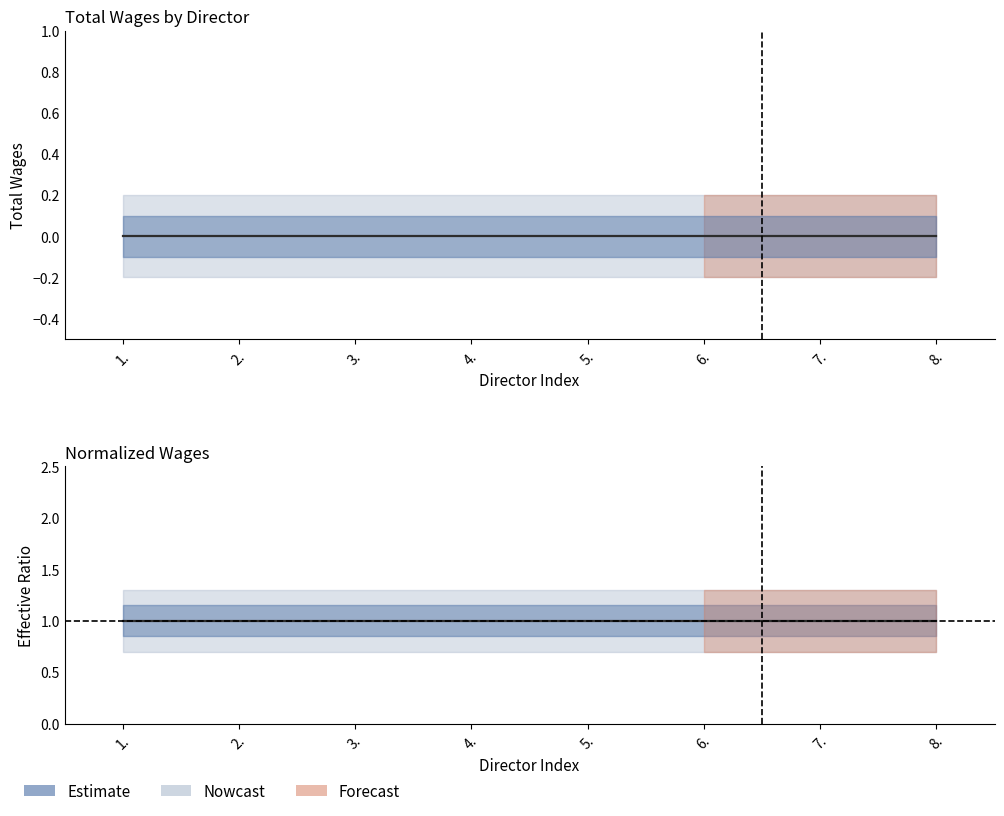

Which has a higher value, 8. or 3.?

8.